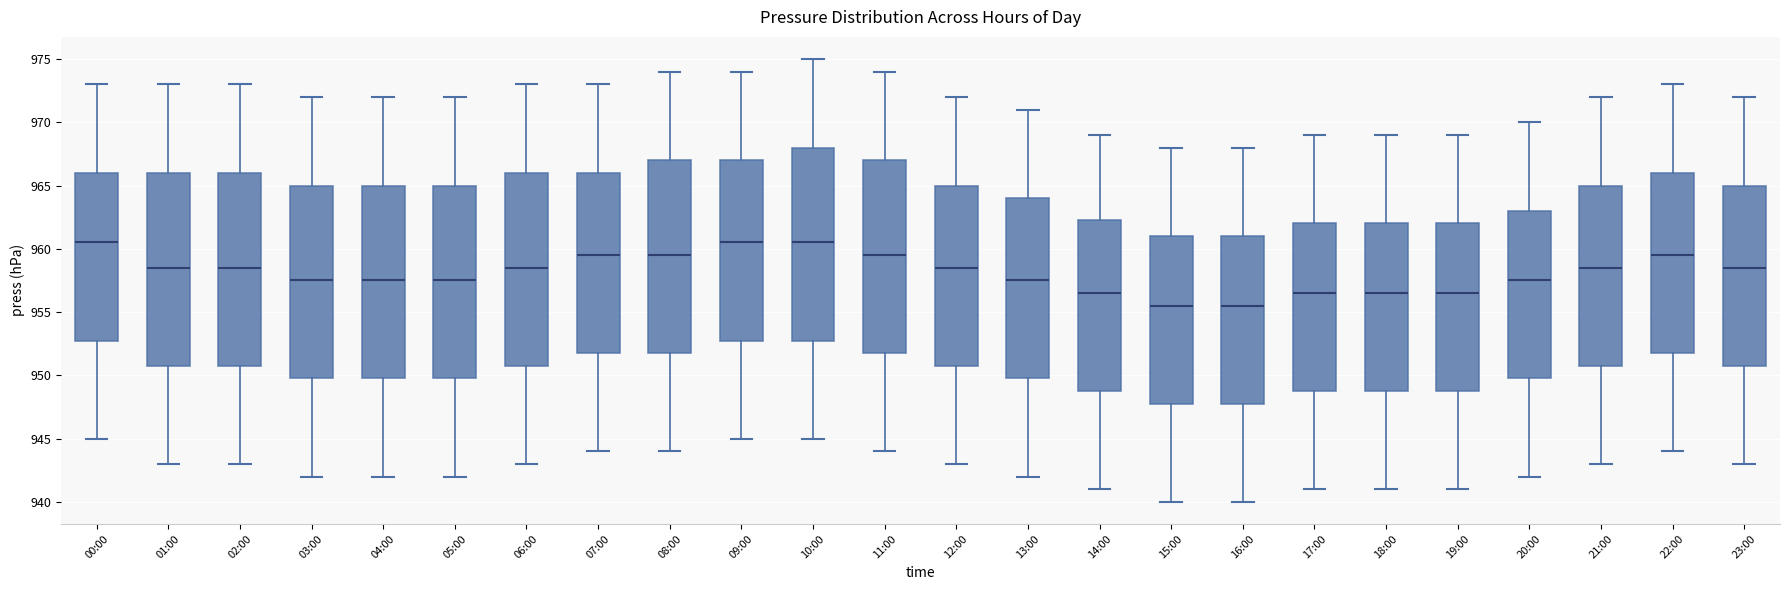

Where does the median line of the box for 02:00 sit on the y-axis? The values are not printed on the chart, so give them approximately, as read against the axis.

958.5